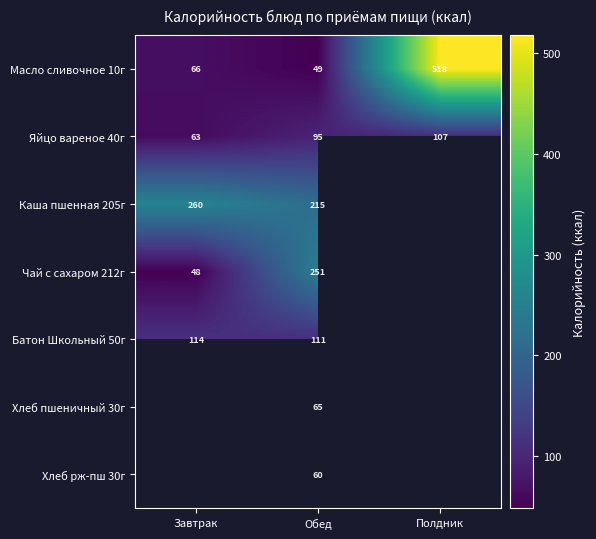

Which category has the lowest value in the Яйцо вареное 40г series?

Завтрак